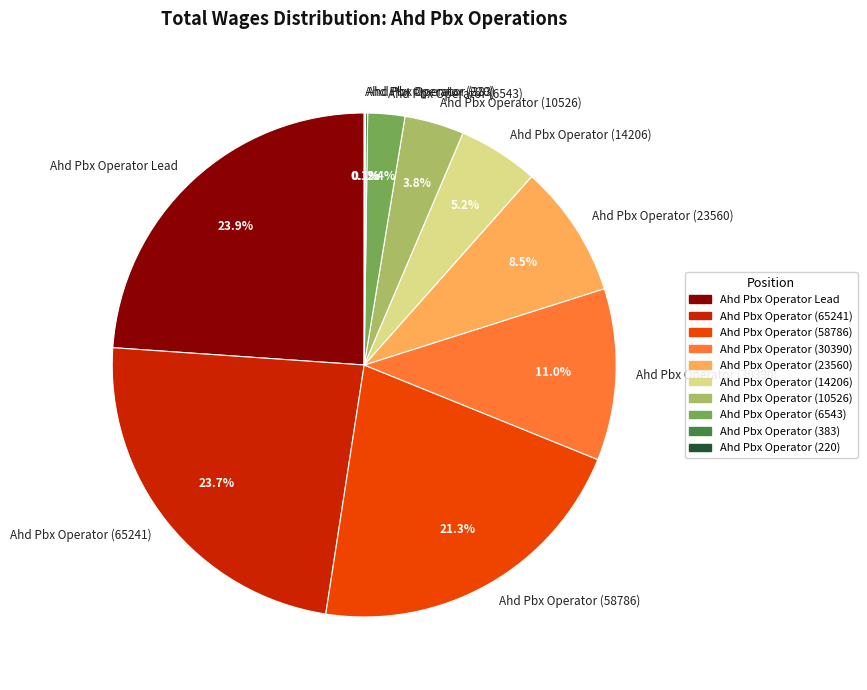

Is there any slice that represents more than half of the pie?

No